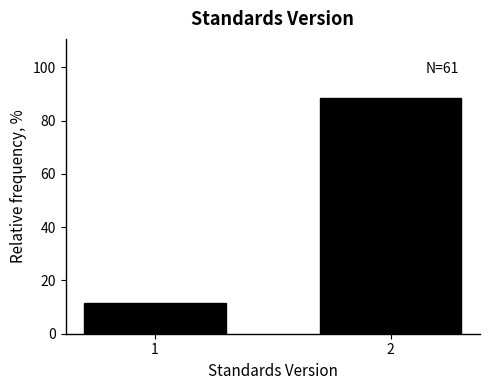

Reading left to right, extract all data points from this chart.

1=11.5	2=88.5